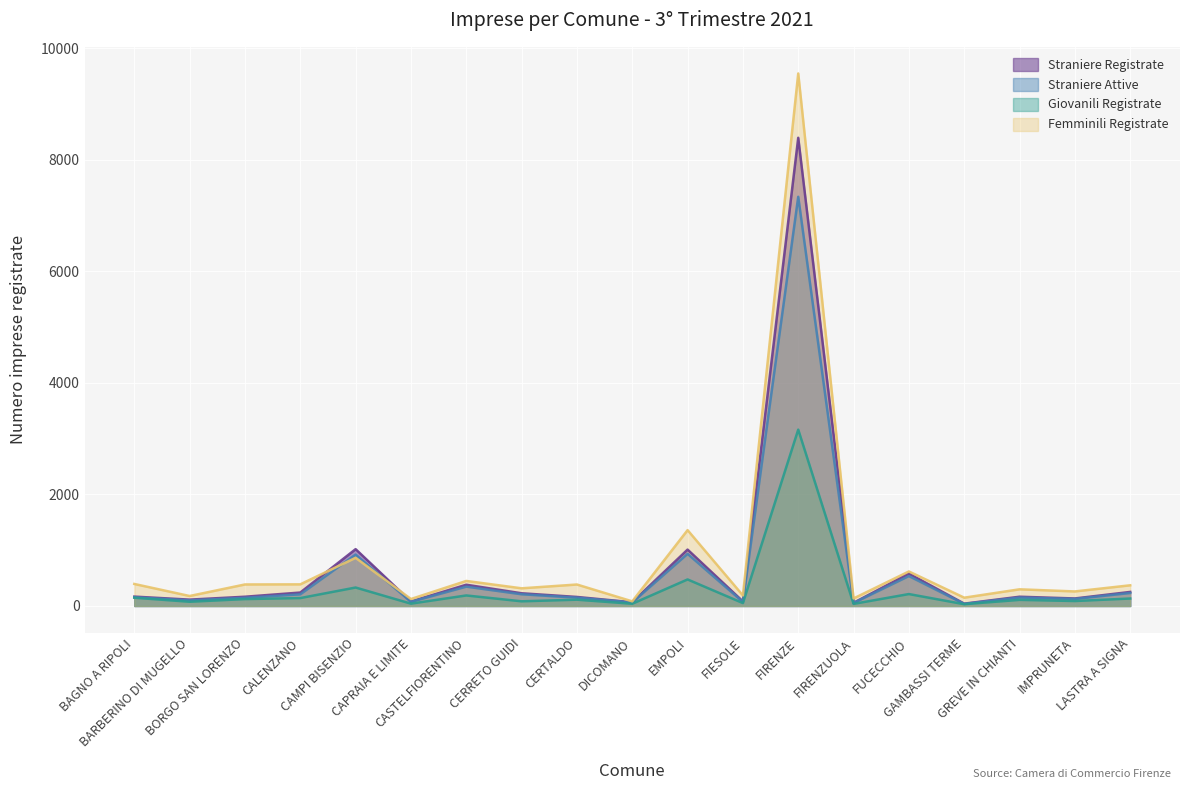

How many data points in Straniere Attive are above 151?

9